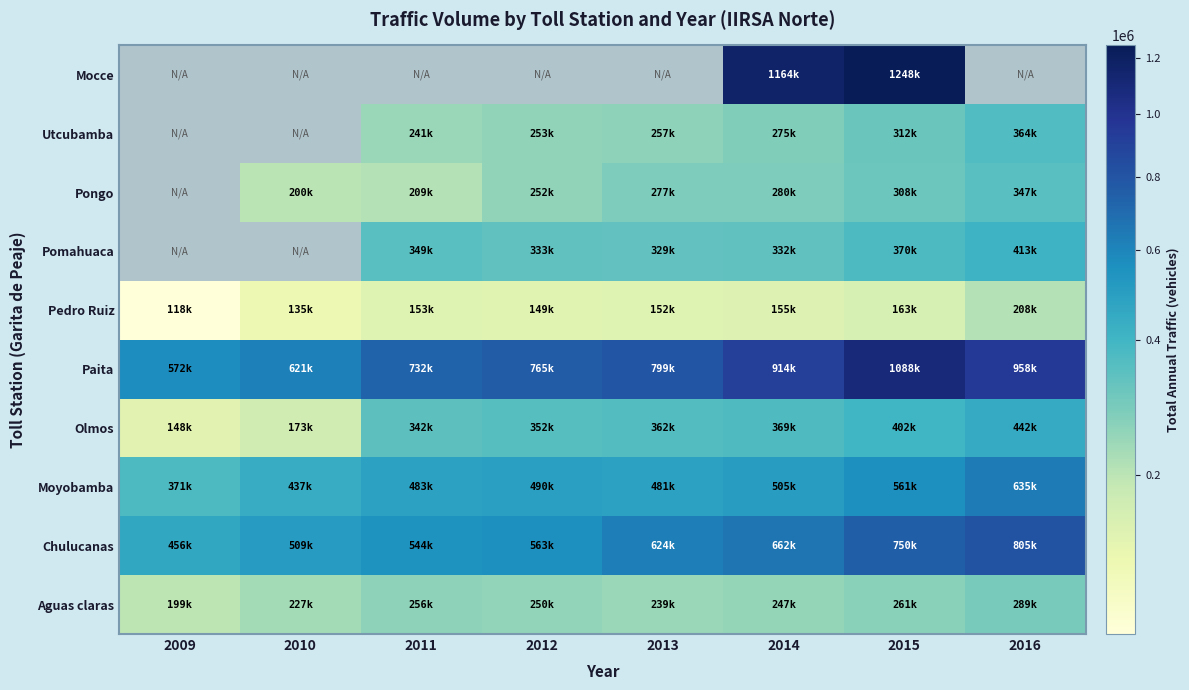

At how many categories does at least one series exceed 319967?

8